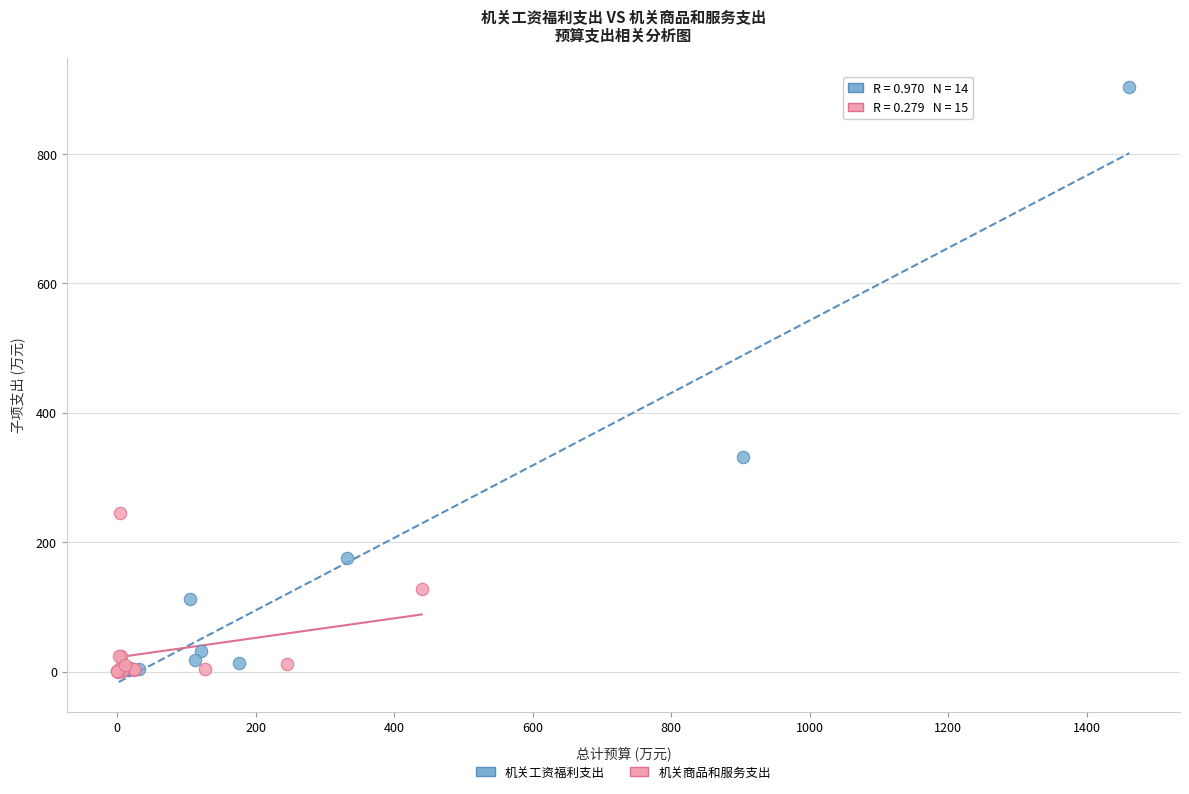

Which series reaches the maximum Y coordinate?

机关工资福利支出